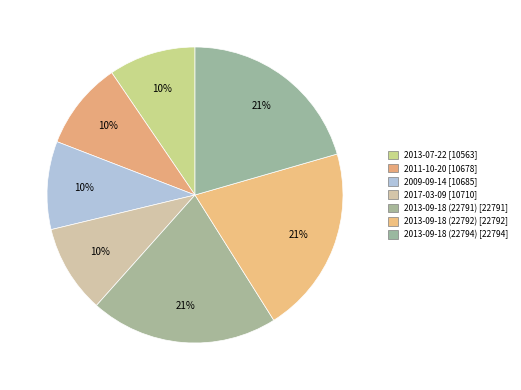

Count the number of slices in the pie.

7